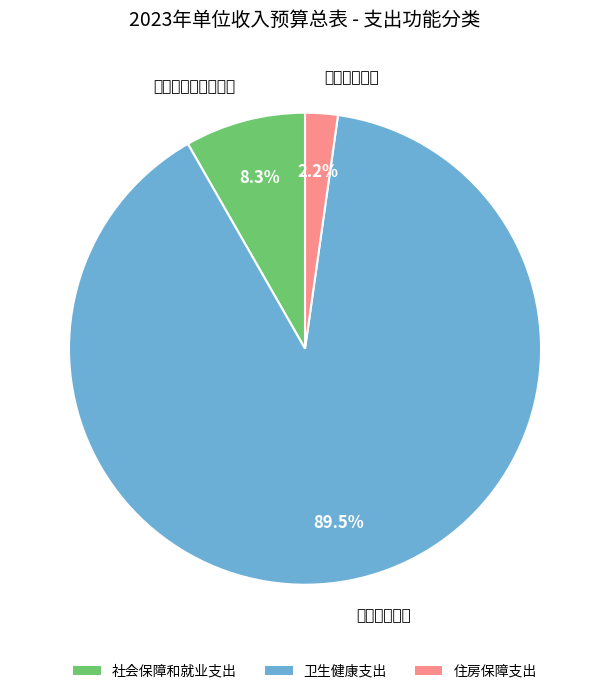

Which slice is the largest?

卫生健康支出